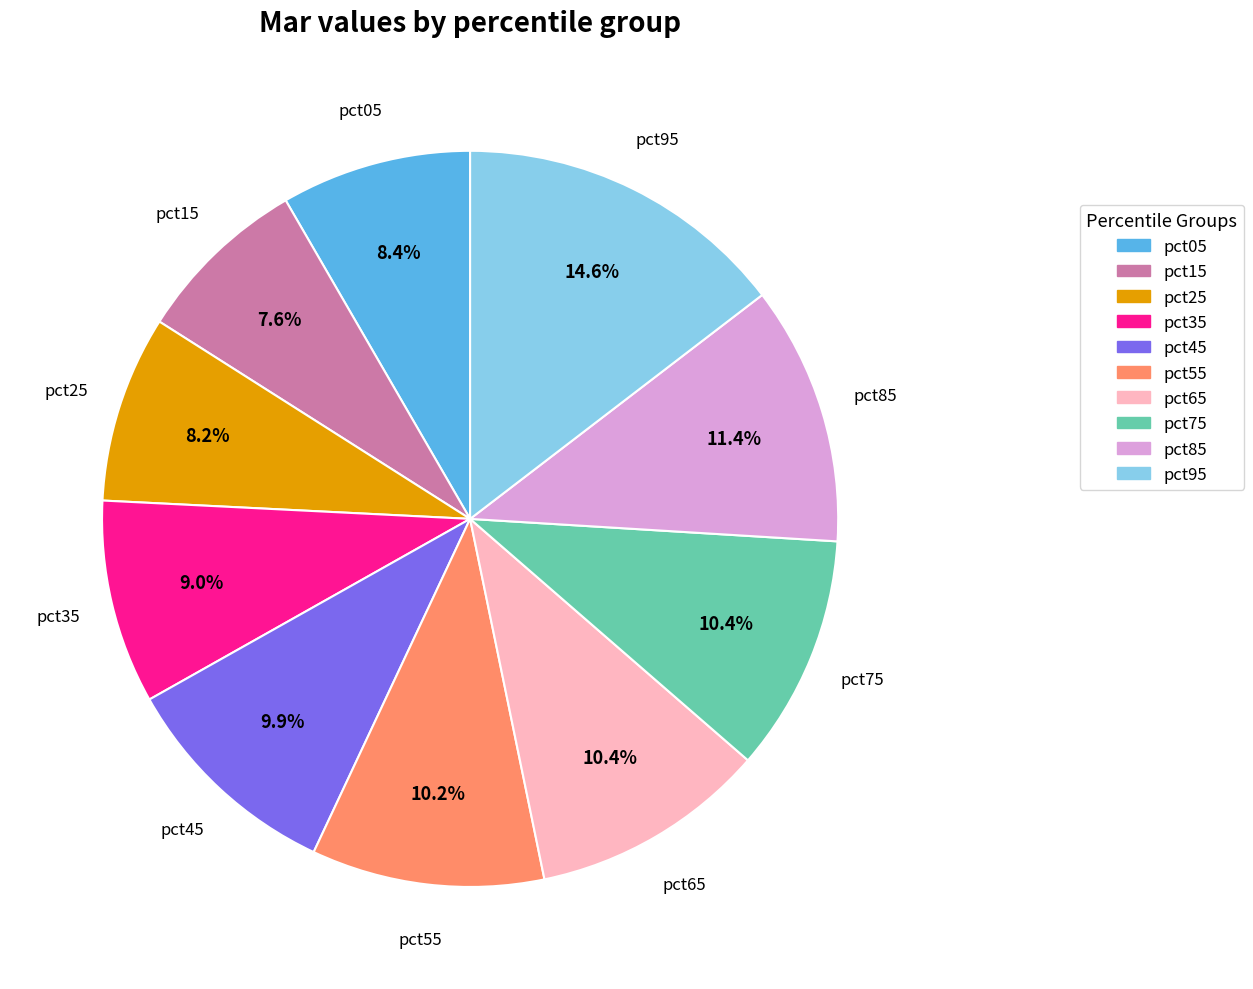

How much of the chart is everything except pct05?

91.6%